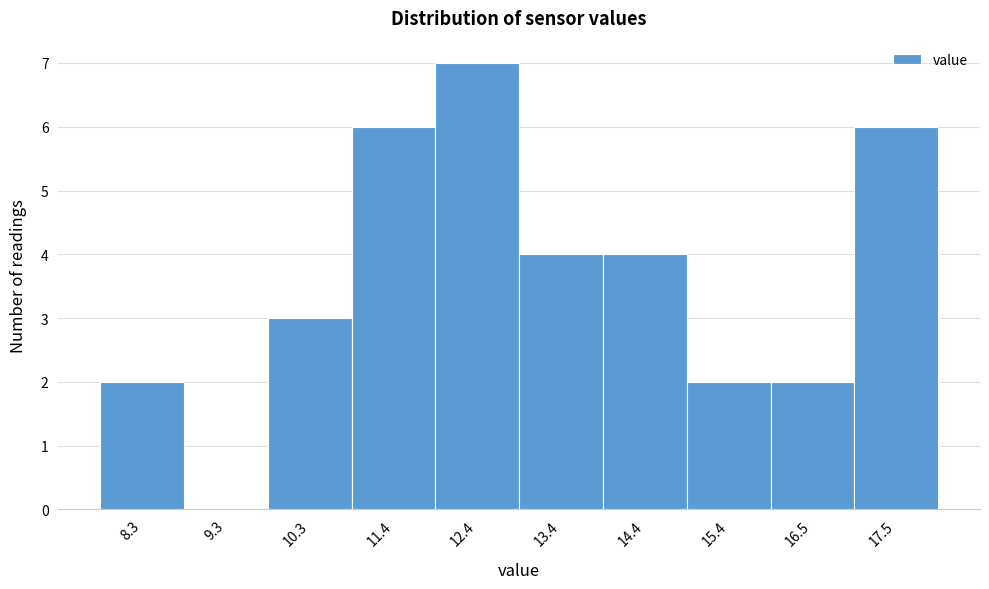

Reading left to right, transcribe all the data shown in this chart.

8.3=2	9.3=0	10.3=3	11.4=6	12.4=7	13.4=4	14.4=4	15.4=2	16.5=2	17.5=6